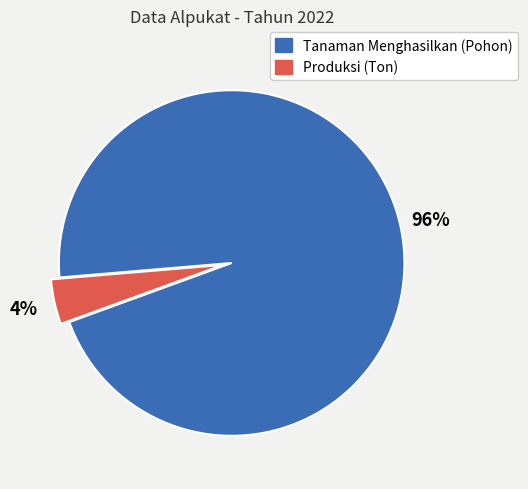

To the nearest percent, what is the average slice percentage?

50%